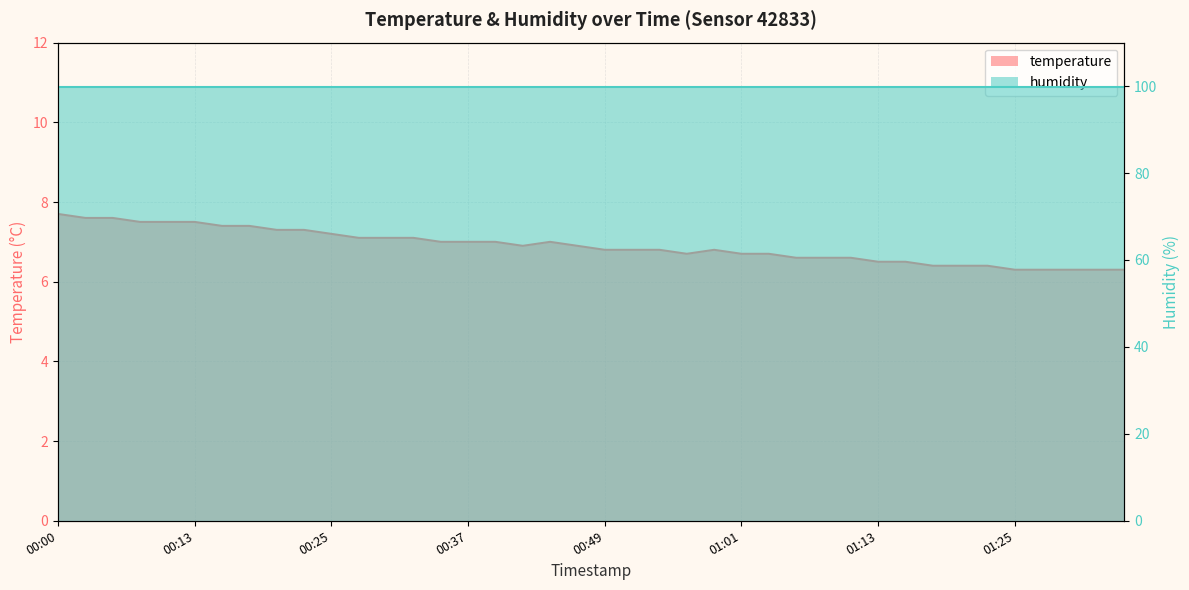

What is the greatest value displayed?

7.7